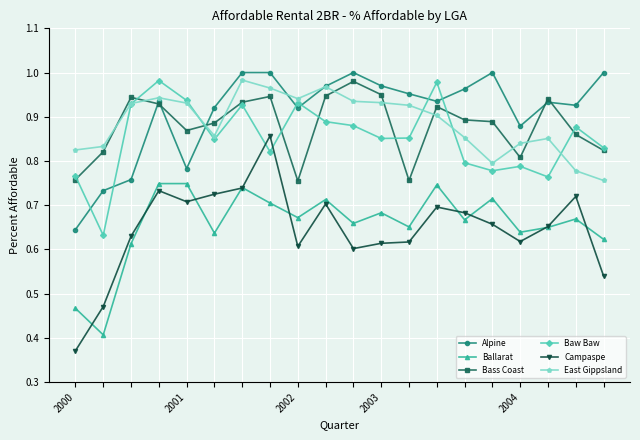

What are all the series names shown in the legend?

Alpine, Ballarat, Bass Coast, Baw Baw, Campaspe, East Gippsland